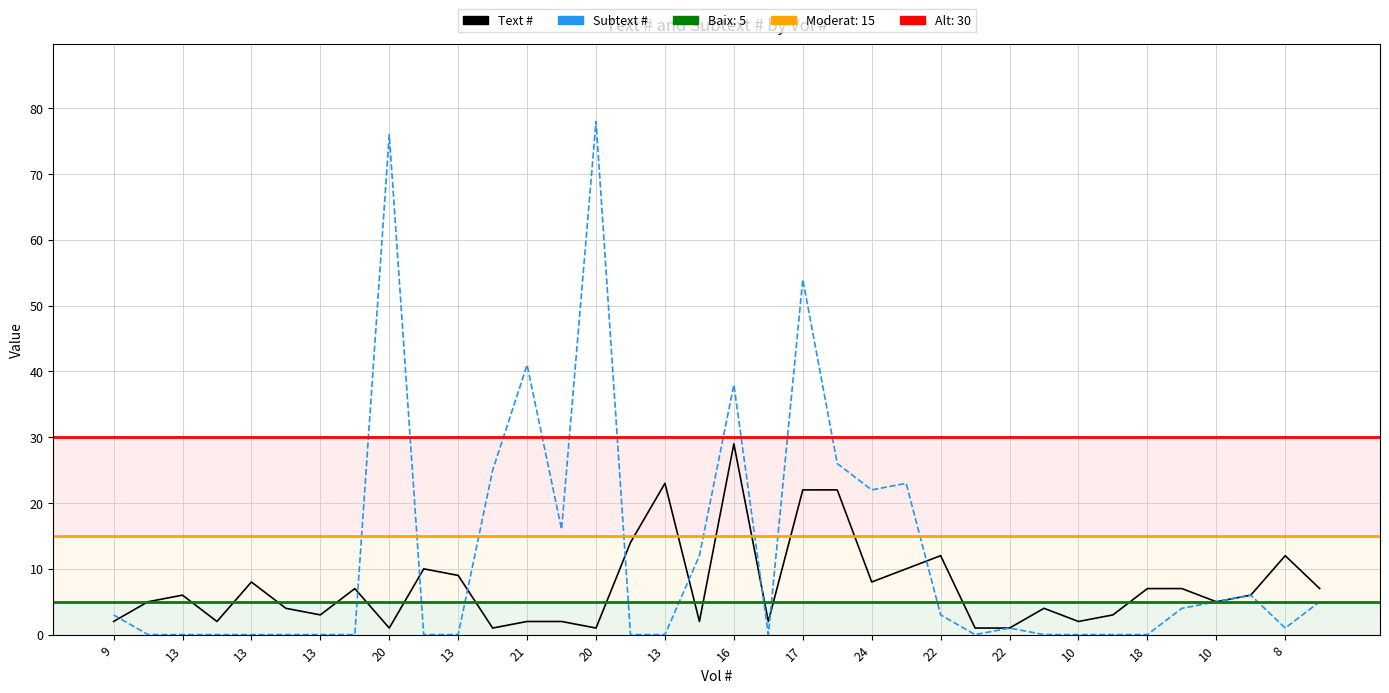

Is the value of Text # at 31 greater than the value of Subtext # at 16?

Yes